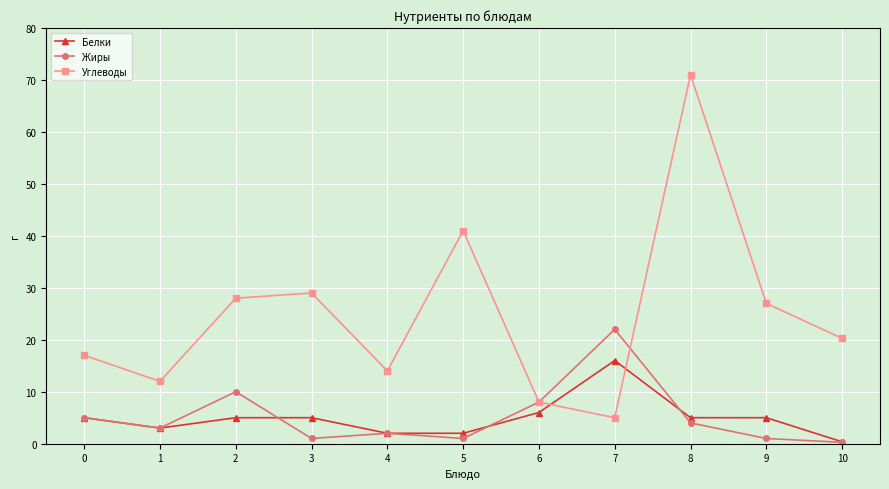

Is this an area chart (filled region under the line)?

No